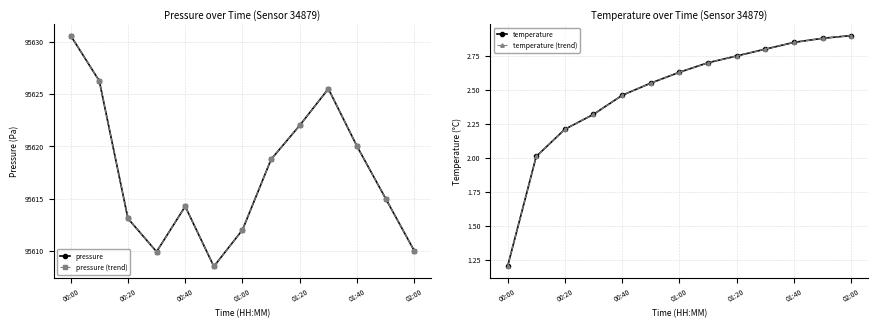

Reading right to left, what are all the values shown in this chart?

pressure: 95610.0	95615.0	95620.0	95625.5	95622.0	95618.8	95612.0	95608.5	95614.2	95609.9	95613.1	95626.2	95630.6
pressure (trend): 95610.0	95615.0	95620.0	95625.5	95622.0	95618.8	95612.0	95608.5	95614.2	95609.9	95613.1	95626.2	95630.6
temperature: 2.9	2.9	2.9	2.8	2.8	2.7	2.6	2.5	2.5	2.3	2.2	2.0	1.2
temperature (trend): 2.9	2.9	2.9	2.8	2.8	2.7	2.6	2.5	2.5	2.3	2.2	2.0	1.2